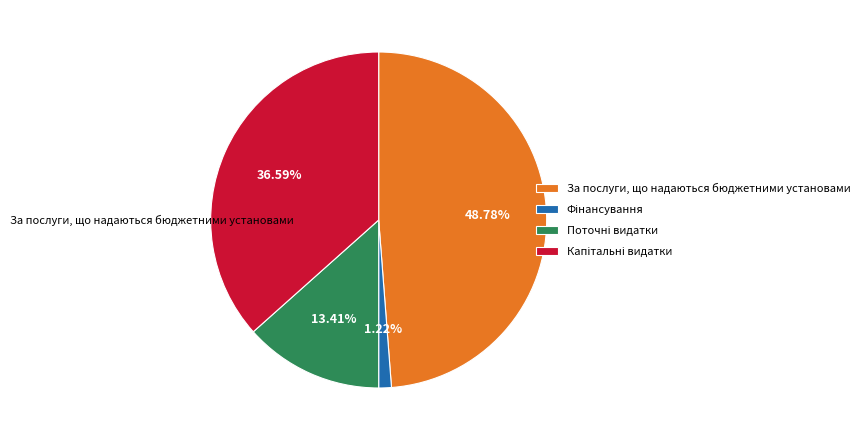

Which slice is the largest?

За послуги, що надаються бюджетними установами